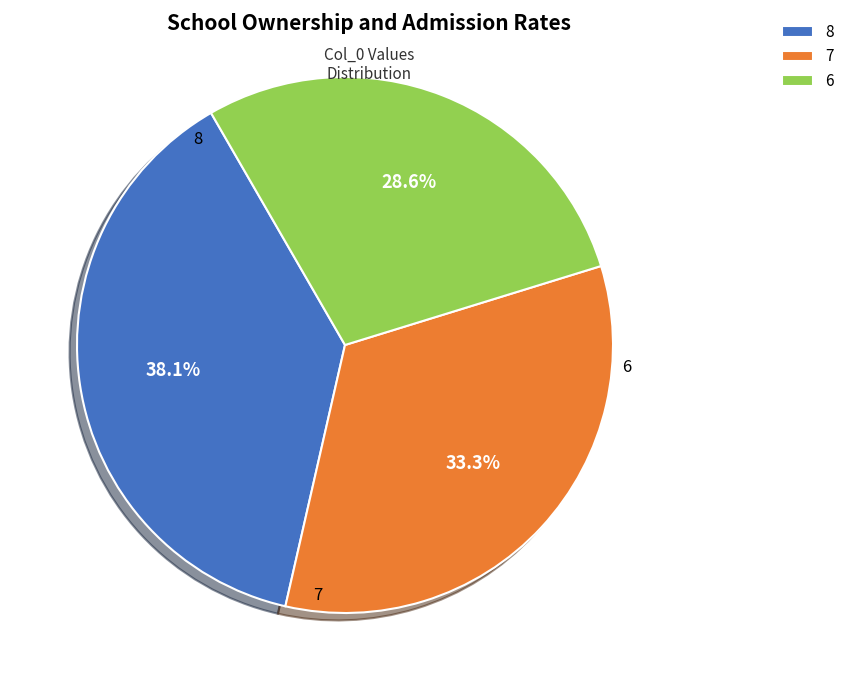

Which category has the smallest portion of the pie?

6